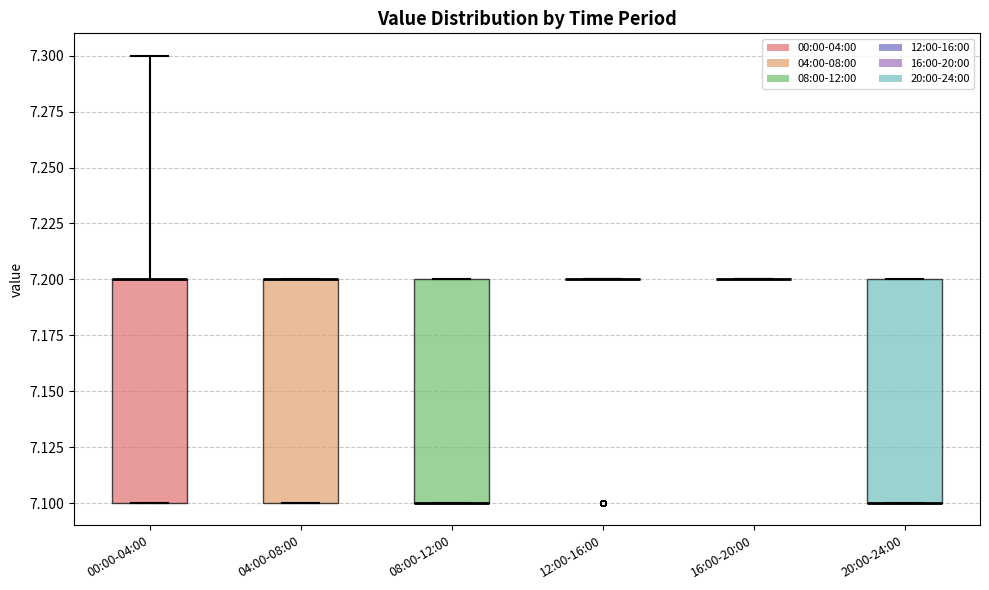

Where is the lower edge of the box for 08:00-12:00 on the y-axis? The values are not printed on the chart, so give them approximately, as read against the axis.

7.1